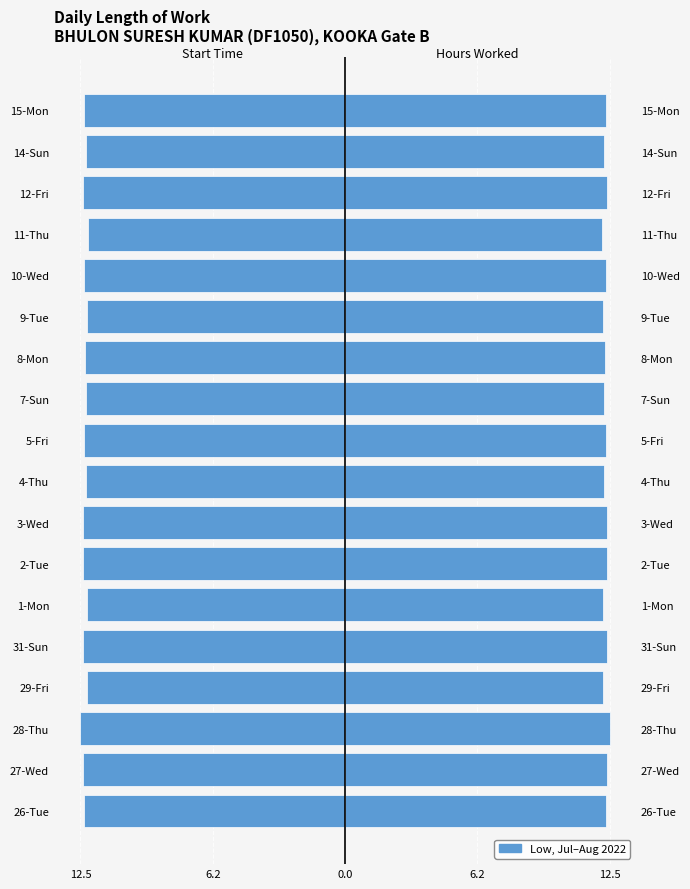

What is the greatest value displayed?

12.5